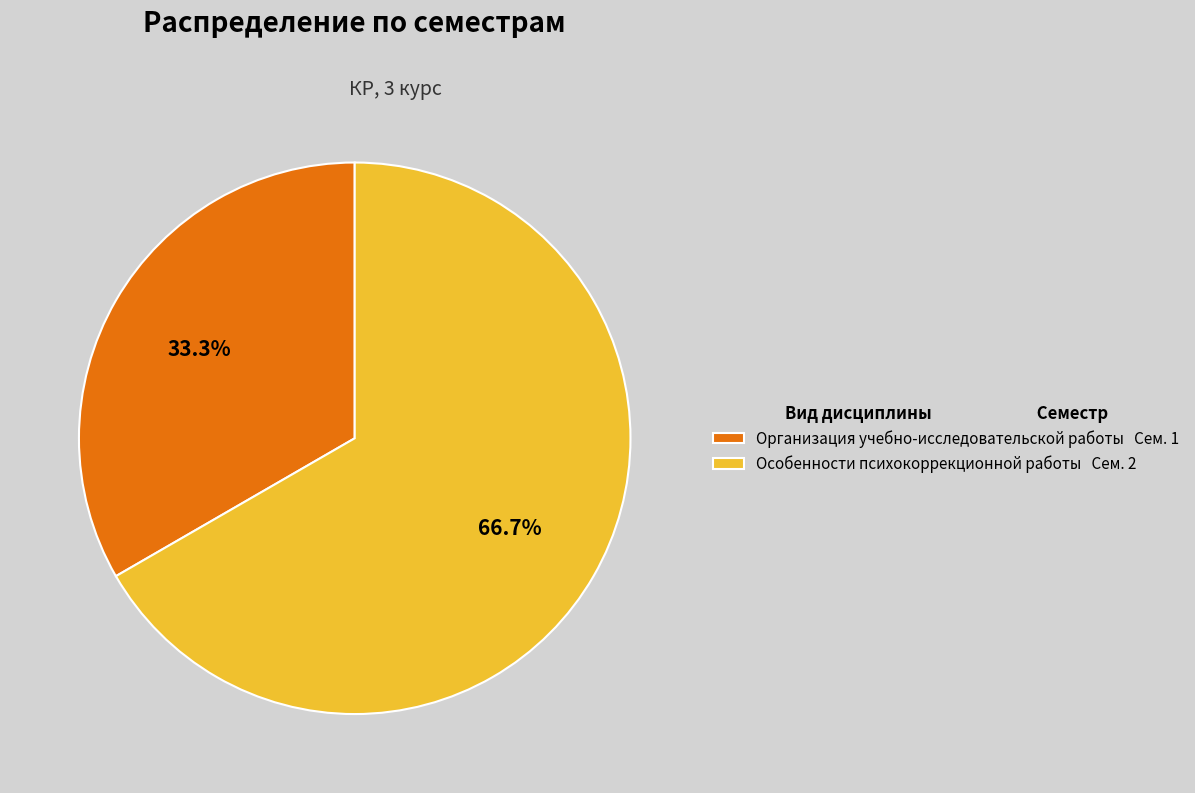

Count the number of slices in the pie.

2